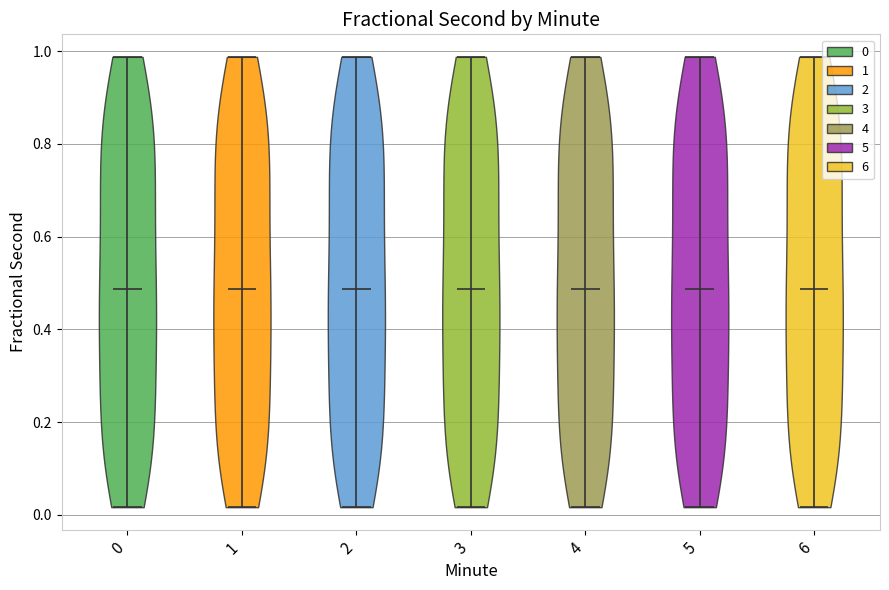

Reading left to right, read every violin against the y-axis: where its median line is, and the lowest and highest points it reaches. The values are not printed on the chart, so give them approximately, as read against the axis.

0: median line 0.48, lowest point 0.02, highest point 0.98
1: median line 0.48, lowest point 0.02, highest point 0.98
2: median line 0.48, lowest point 0.02, highest point 0.98
3: median line 0.48, lowest point 0.02, highest point 0.98
4: median line 0.48, lowest point 0.02, highest point 0.98
5: median line 0.48, lowest point 0.02, highest point 0.98
6: median line 0.48, lowest point 0.02, highest point 0.98